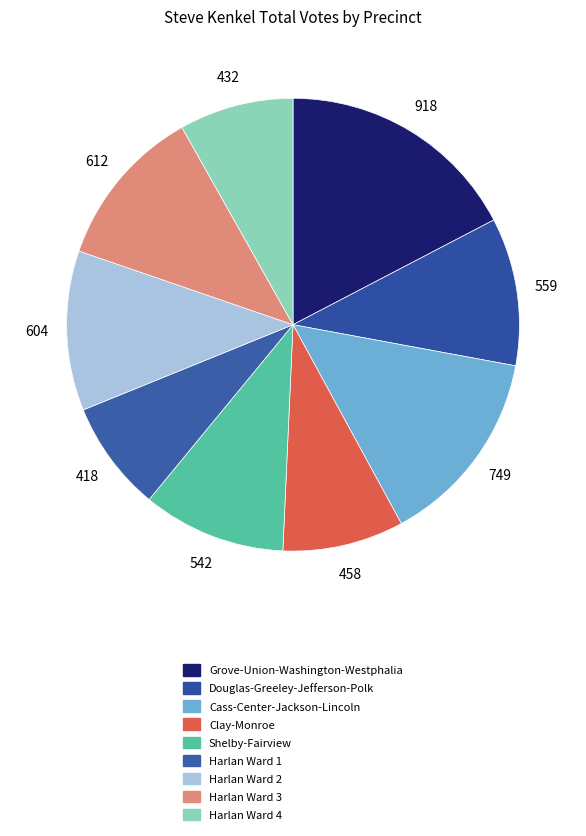

How many slices are in this pie chart?

9